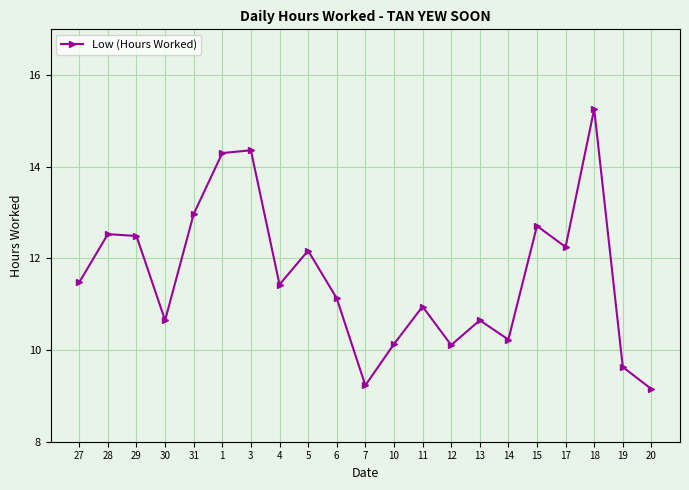

What is the maximum value shown in the chart?

15.3